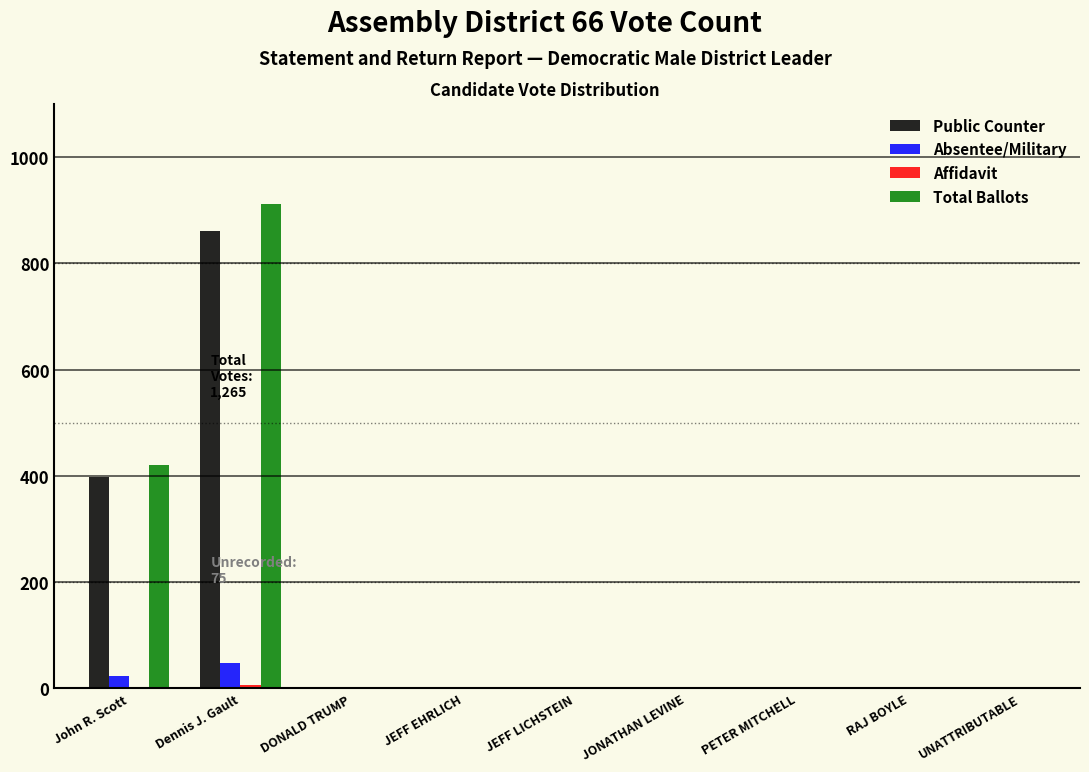

At which category does the chart reach its peak across all series?

Dennis J. Gault